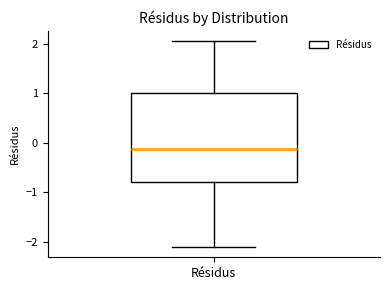

Transcribe this box plot: give where the median line is, the range the box spans, and where the two whiskers end, as read against the y-axis. The values are not printed on the chart, so give them approximately, as read against the axis.

median -0.1, box -0.8 to 1.0, whiskers -2.1 to 2.1